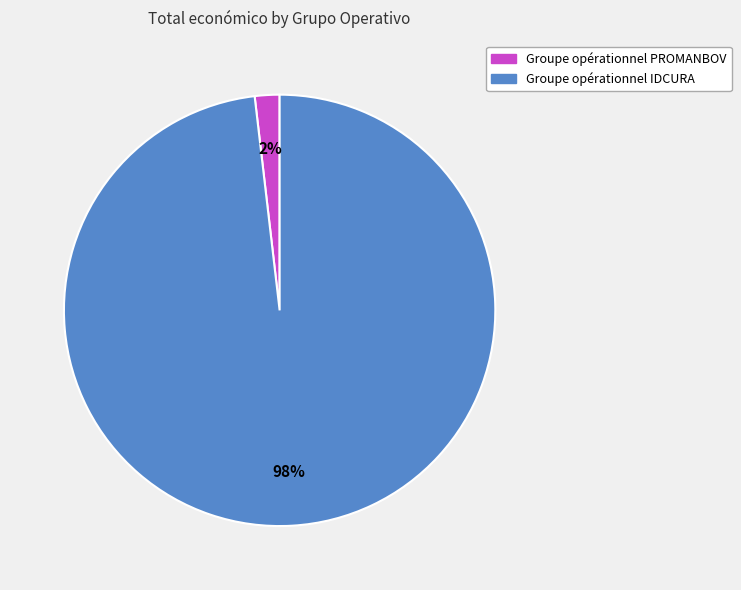

Which category accounts for the majority?

Groupe opérationnel IDCURA